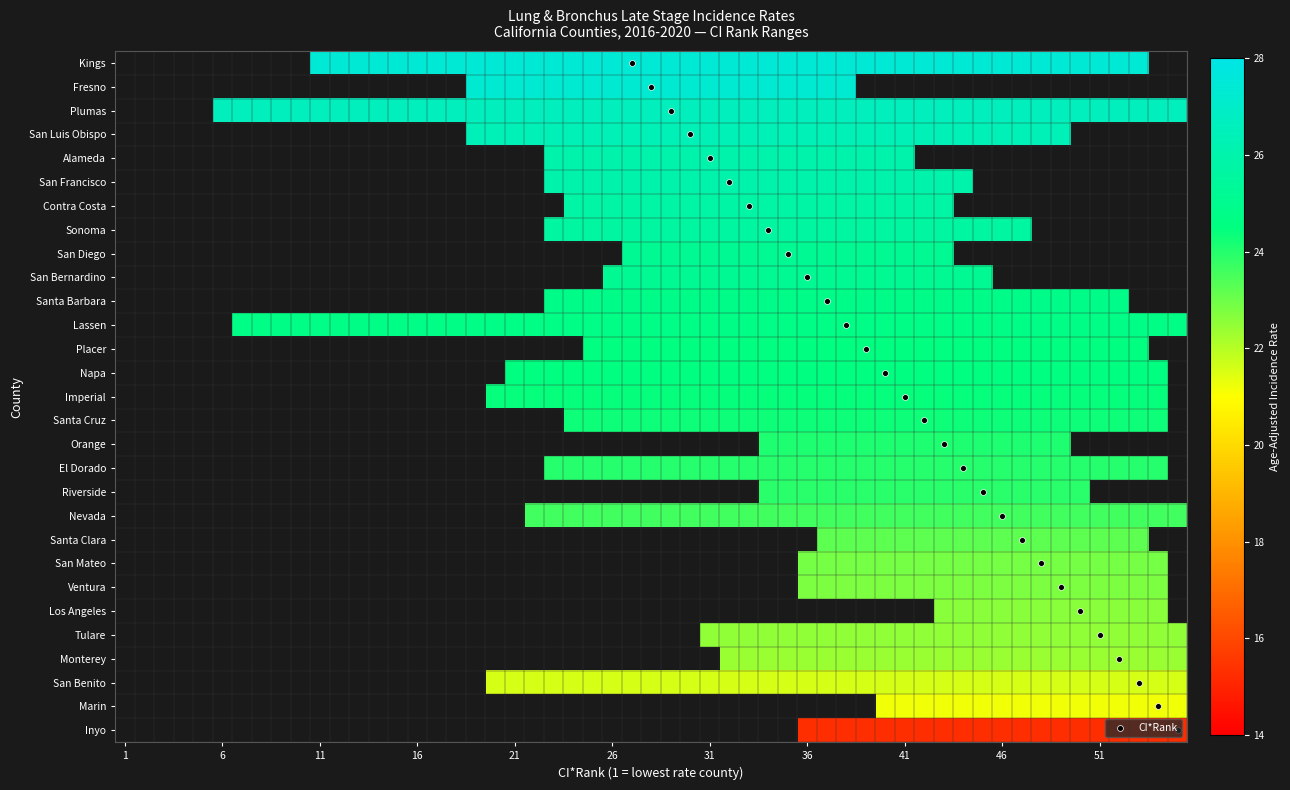

Reading right to left, what are all the values shown in this chart?

lower_ci_rank: 11.0	19.0	6.0	19.0	23.0	23.0	24.0	23.0	27.0	26.0	23.0	7.0	25.0	21.0	20.0	24.0	34.0	23.0	34.0	22.0	37.0	36.0	36.0	43.0	31.0	32.0	20.0	40.0	36.0
upper_ci_rank: 53.0	38.0	55.0	49.0	41.0	44.0	43.0	47.0	43.0	45.0	52.0	55.0	53.0	54.0	54.0	54.0	49.0	54.0	50.0	55.0	53.0	54.0	54.0	54.0	55.0	55.0	55.0	55.0	55.0
rate: 27.4	27.3	26.6	26.4	26.0	26.0	25.8	25.6	25.2	25.2	24.8	24.7	24.5	24.5	24.4	24.3	24.1	24.0	23.9	23.6	23.2	22.9	22.8	22.6	22.5	22.4	21.6	21.2	15.3